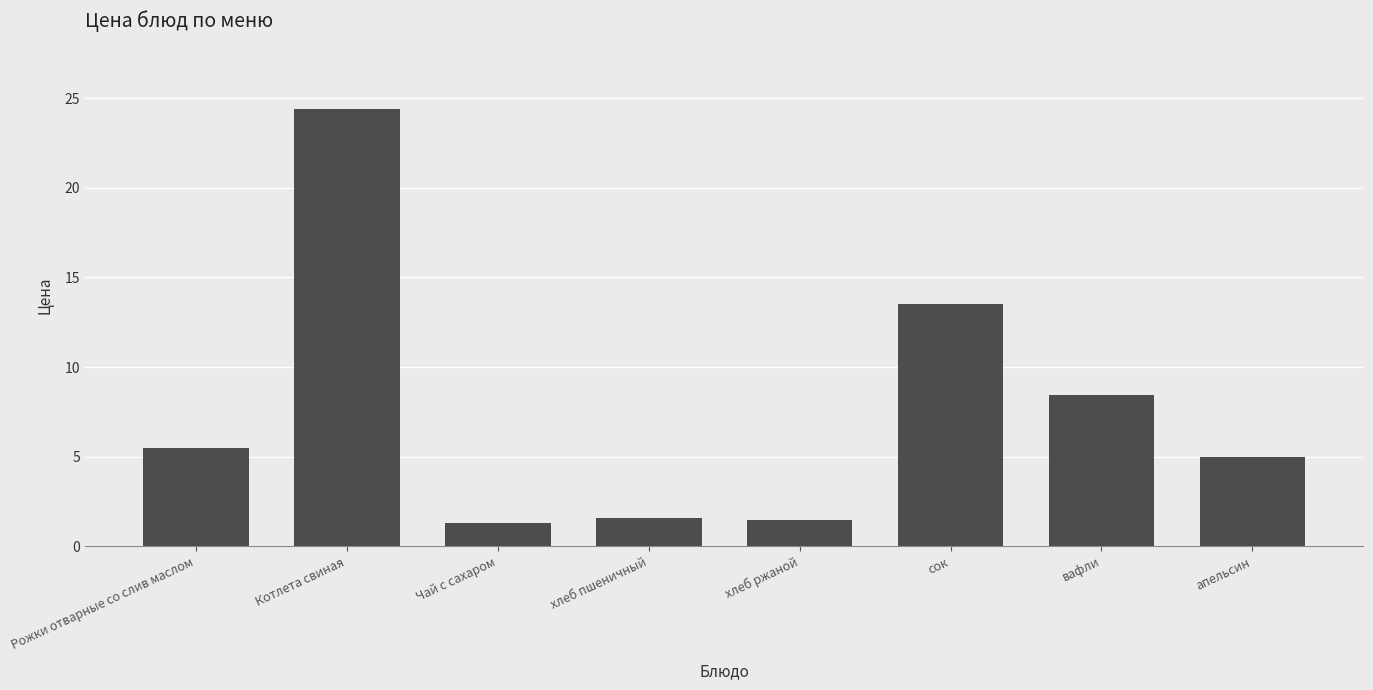

How many categories are shown in the chart?

8